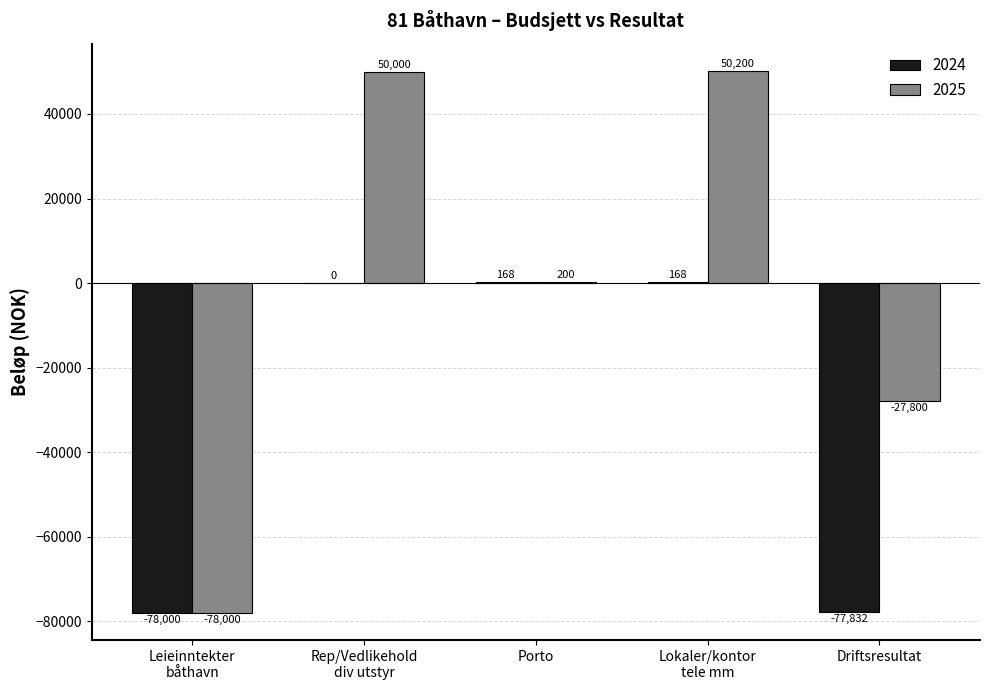

What is the sum of all 2025 values?

-5400